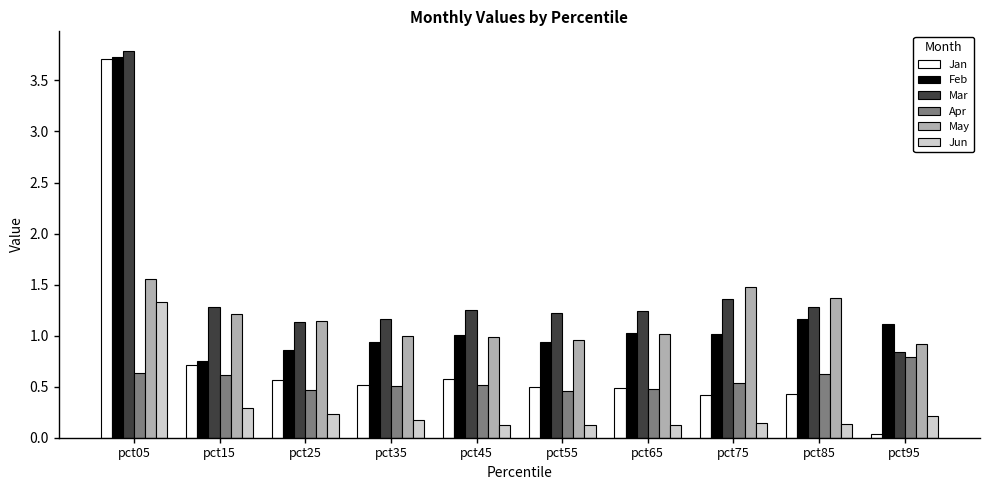

How many data points does each series have?

10